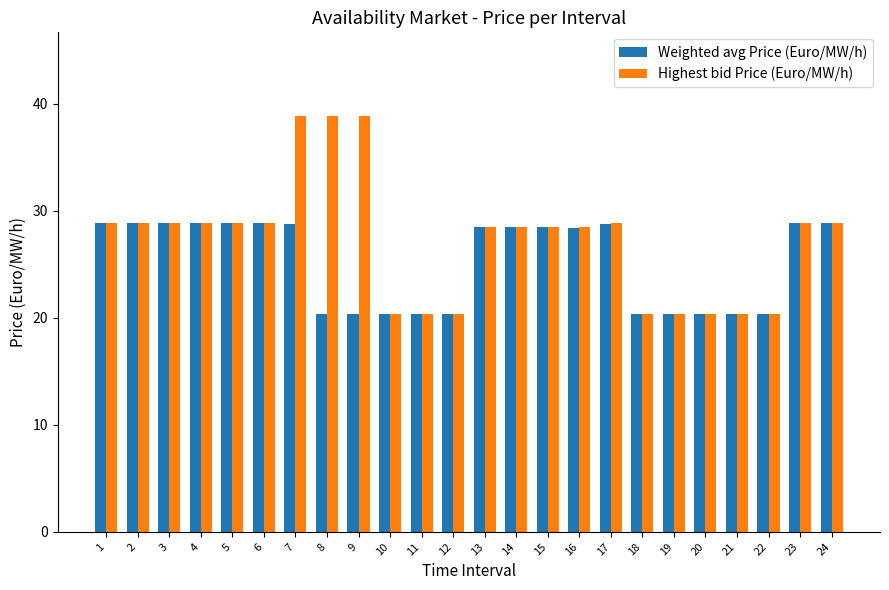

What is the highest value of the Weighted avg Price (Euro/MW/h) series?

28.9